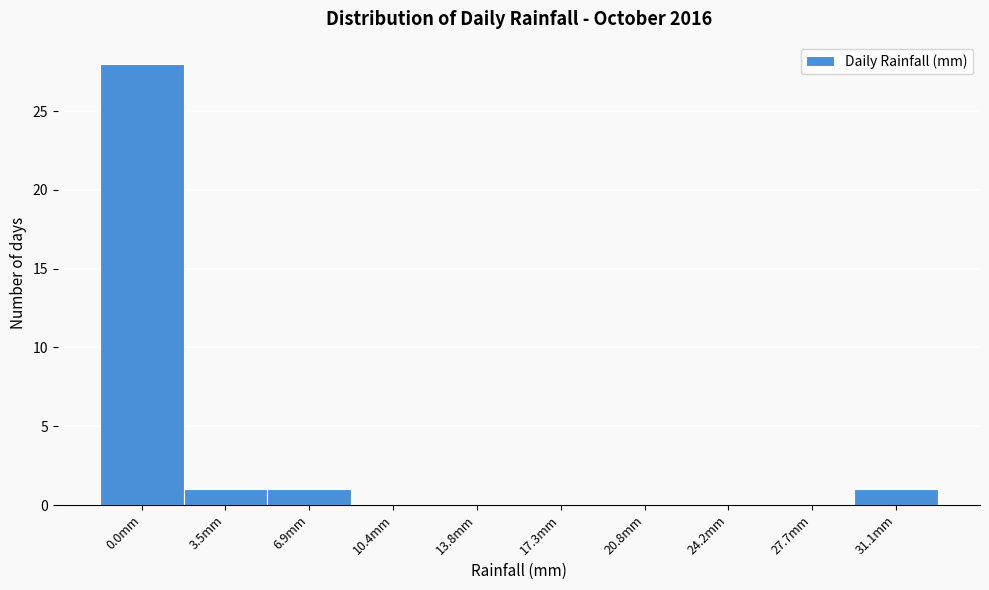

Reading left to right, extract all data points from this chart.

0.0mm=28	3.5mm=1	6.9mm=1	10.4mm=0	13.8mm=0	17.3mm=0	20.8mm=0	24.2mm=0	27.7mm=0	31.1mm=1